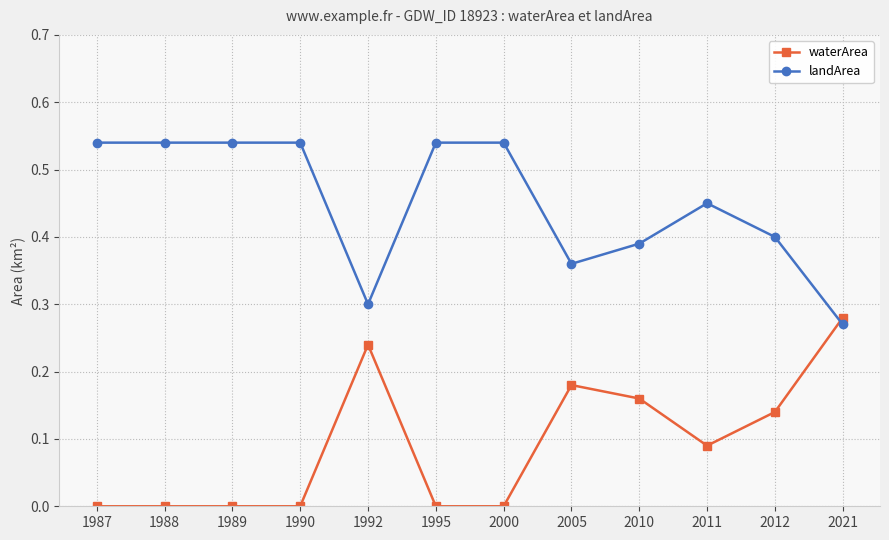

What are all the series names shown in the legend?

waterArea, landArea